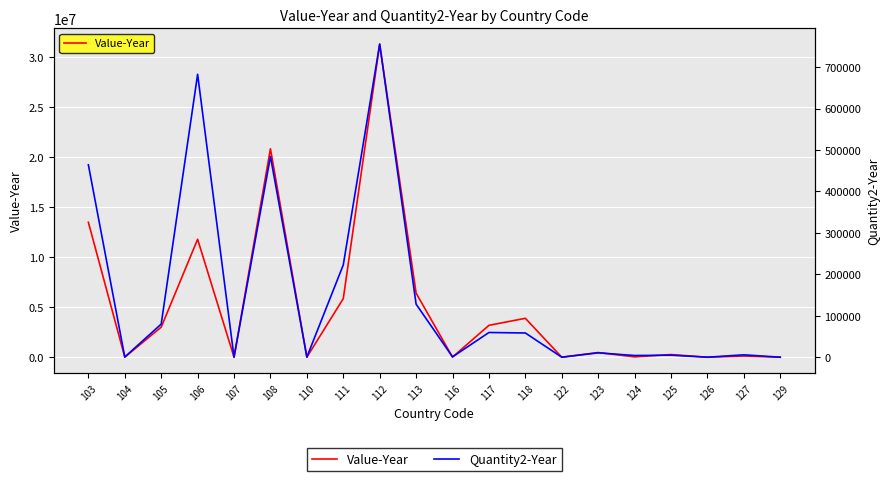

What is the minimum value for Value-Year?

298